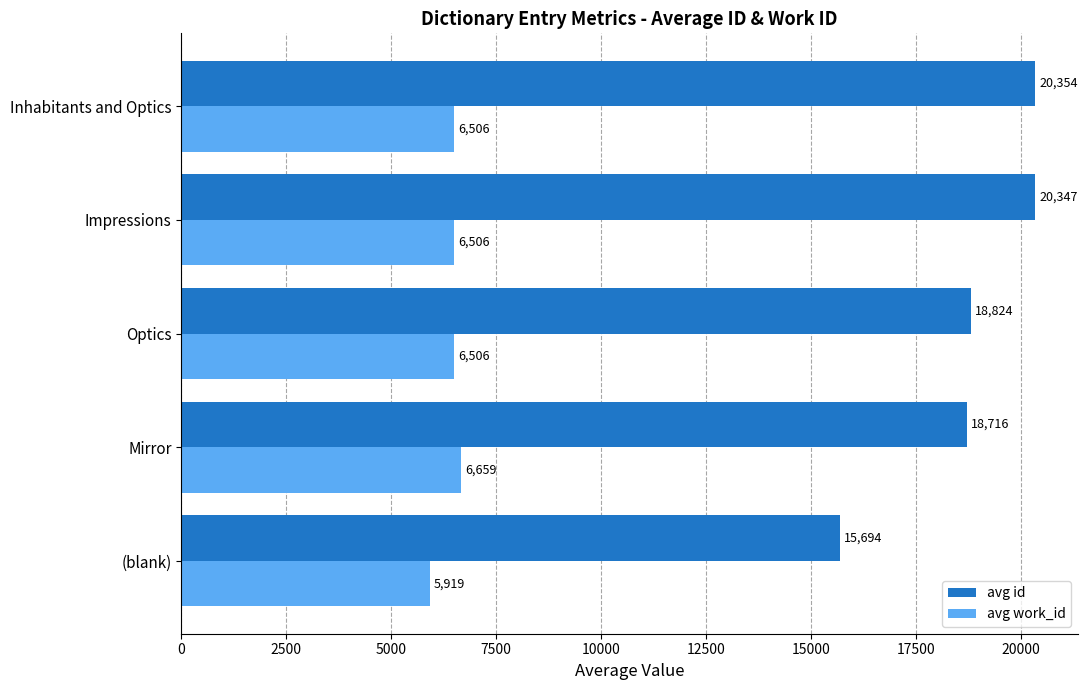

How many categories are shown in the chart?

5